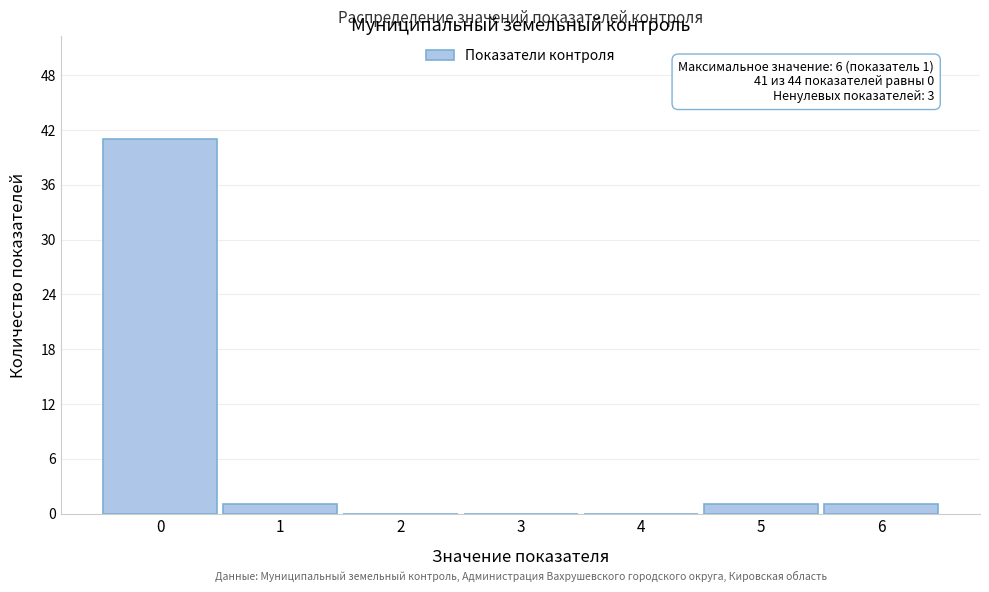

Reading left to right, list all the values displayed in this chart.

0=41	1=1	2=0	3=0	4=0	5=1	6=1